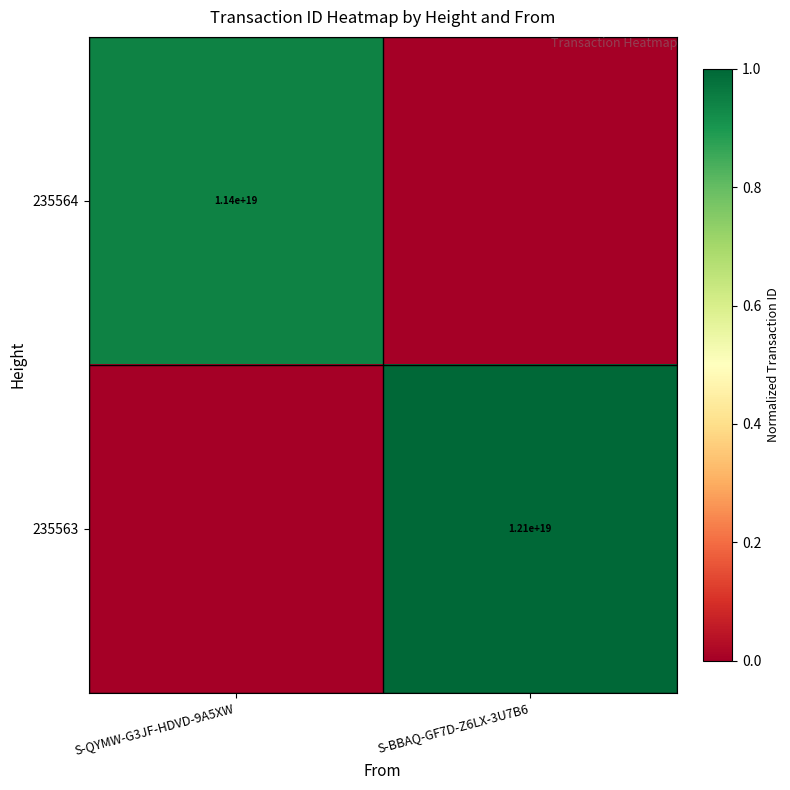

The value of 235563 at S-BBAQ-GF7D-Z6LX-3U7B6 is 12100000000000000000. True or false?

True